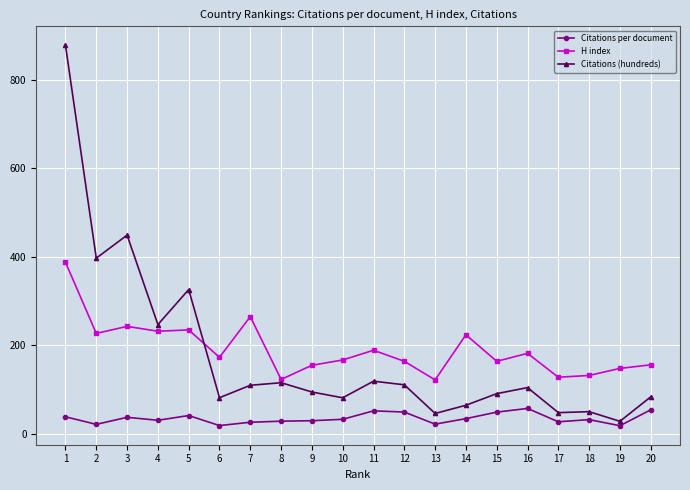

What is the value of the Citations (hundreds) point at the 1st from the left?

878.4